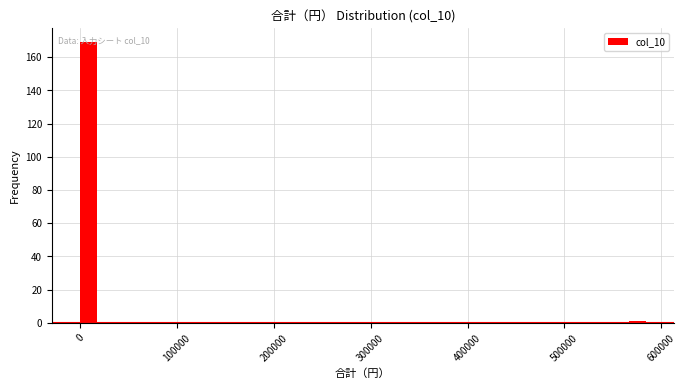

Read against the x-axis, roughly where is the centre of the tallest bar?

10000